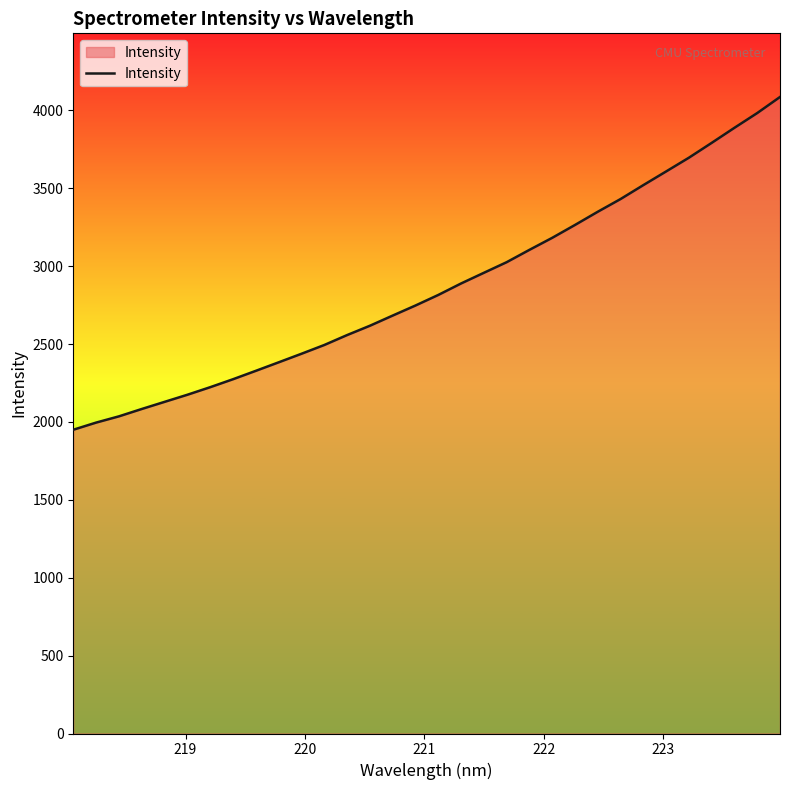

Count the number of categories in the chart.

32